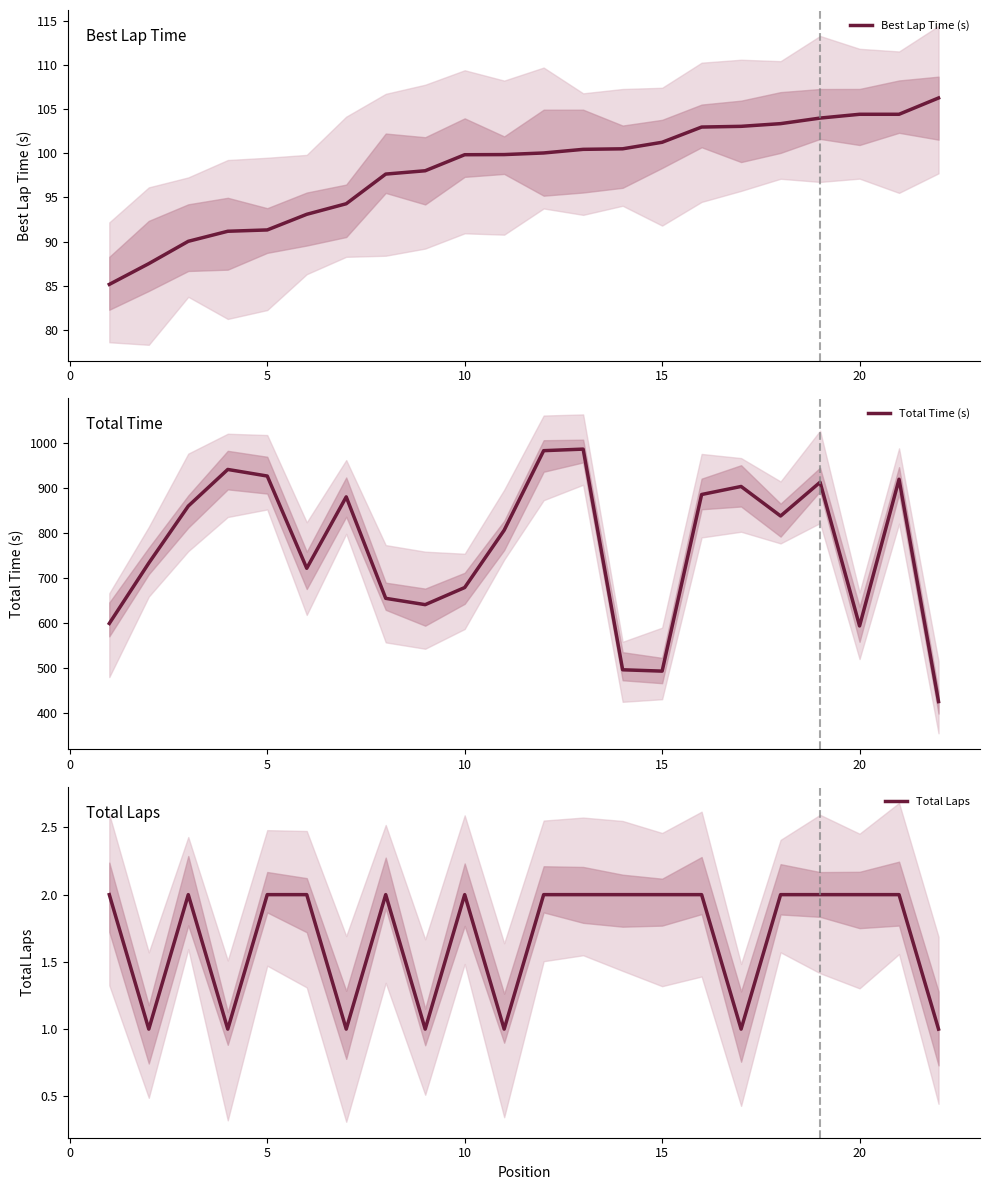

True or false: Total Laps and Total Time (s) intersect in this chart.

False